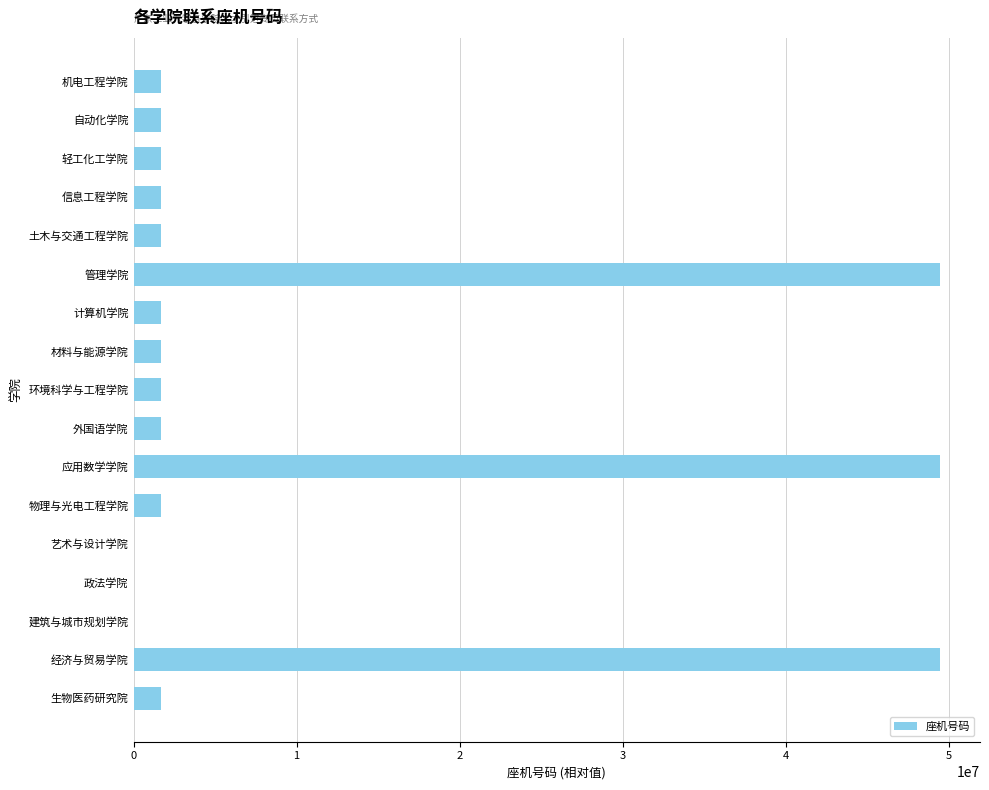

What is the ratio of the value at 经济与贸易学院 to the value at 物理与光电工程学院?

29.2